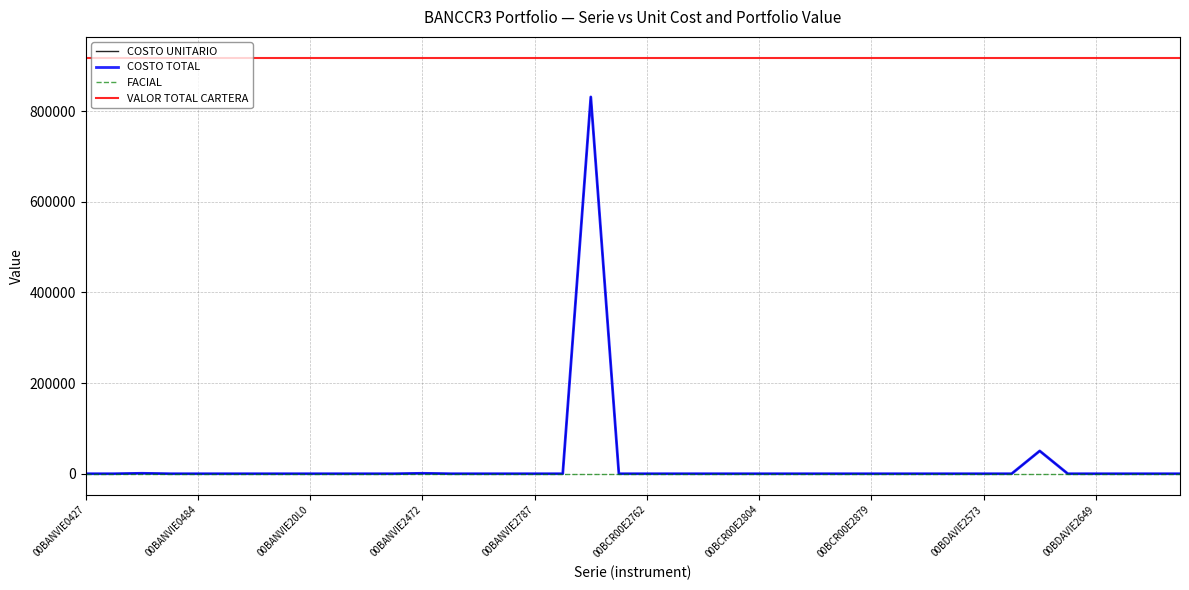

What is the difference between the maximum and minimum values in the COSTO TOTAL series?

831346.5